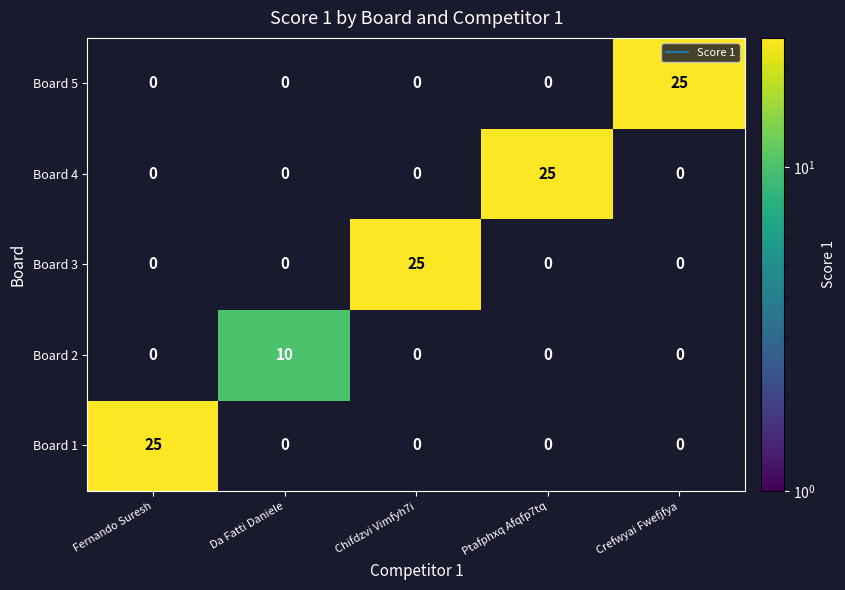

Reading right to left, extract all data points from this chart.

Board 5: Crefwyai Fwefjfya=25	Ptafphxq Afqfp7tq=0	Chifdzvi Vimfyh7i=0	Da Fatti Daniele=0	Fernando Suresh=0
Board 4: Crefwyai Fwefjfya=0	Ptafphxq Afqfp7tq=25	Chifdzvi Vimfyh7i=0	Da Fatti Daniele=0	Fernando Suresh=0
Board 3: Crefwyai Fwefjfya=0	Ptafphxq Afqfp7tq=0	Chifdzvi Vimfyh7i=25	Da Fatti Daniele=0	Fernando Suresh=0
Board 2: Crefwyai Fwefjfya=0	Ptafphxq Afqfp7tq=0	Chifdzvi Vimfyh7i=0	Da Fatti Daniele=10	Fernando Suresh=0
Board 1: Crefwyai Fwefjfya=0	Ptafphxq Afqfp7tq=0	Chifdzvi Vimfyh7i=0	Da Fatti Daniele=0	Fernando Suresh=25